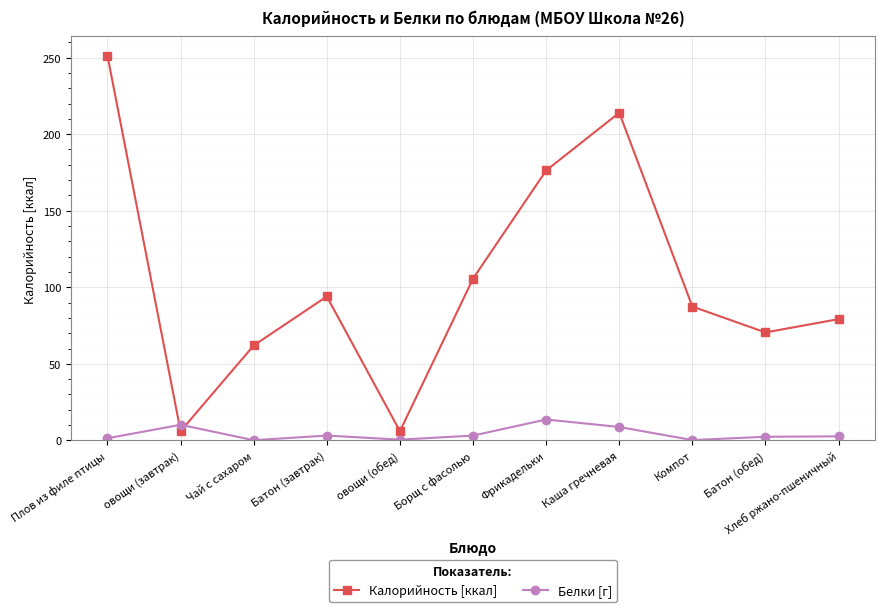

What is the average value of the Калорийность [ккал] series?

104.8